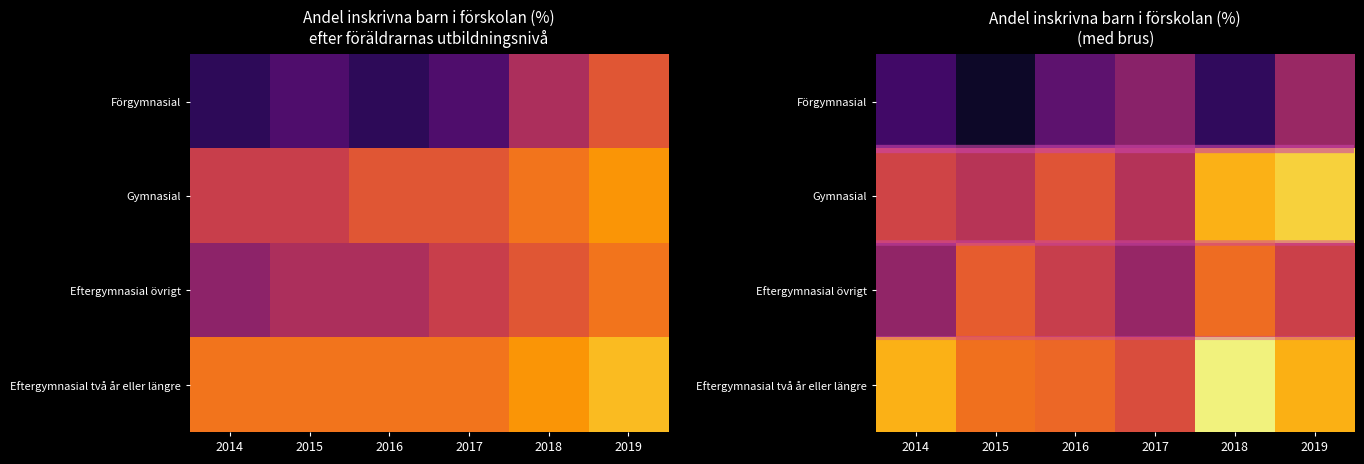

What is the highest value of the Gymnasial series?

86.6